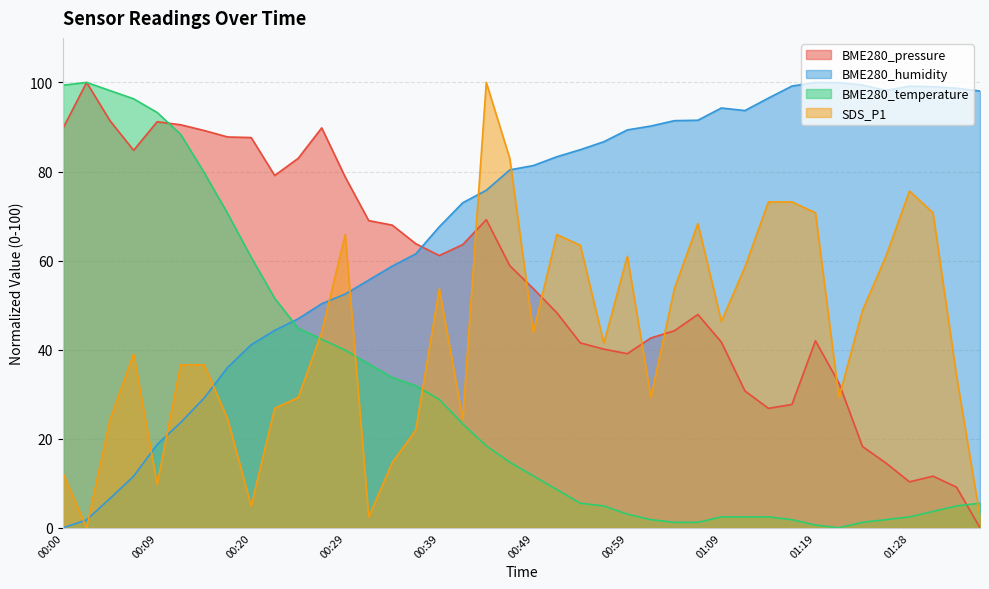

Read the SDS_P1 value at 01:06.

68.3